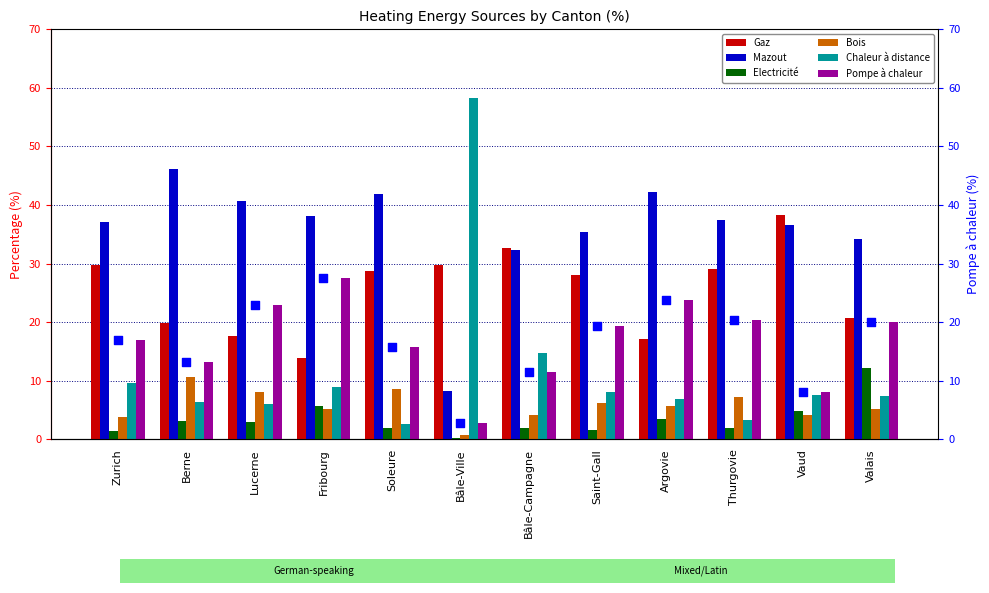

At how many categories does at least one series exceed 34?

11